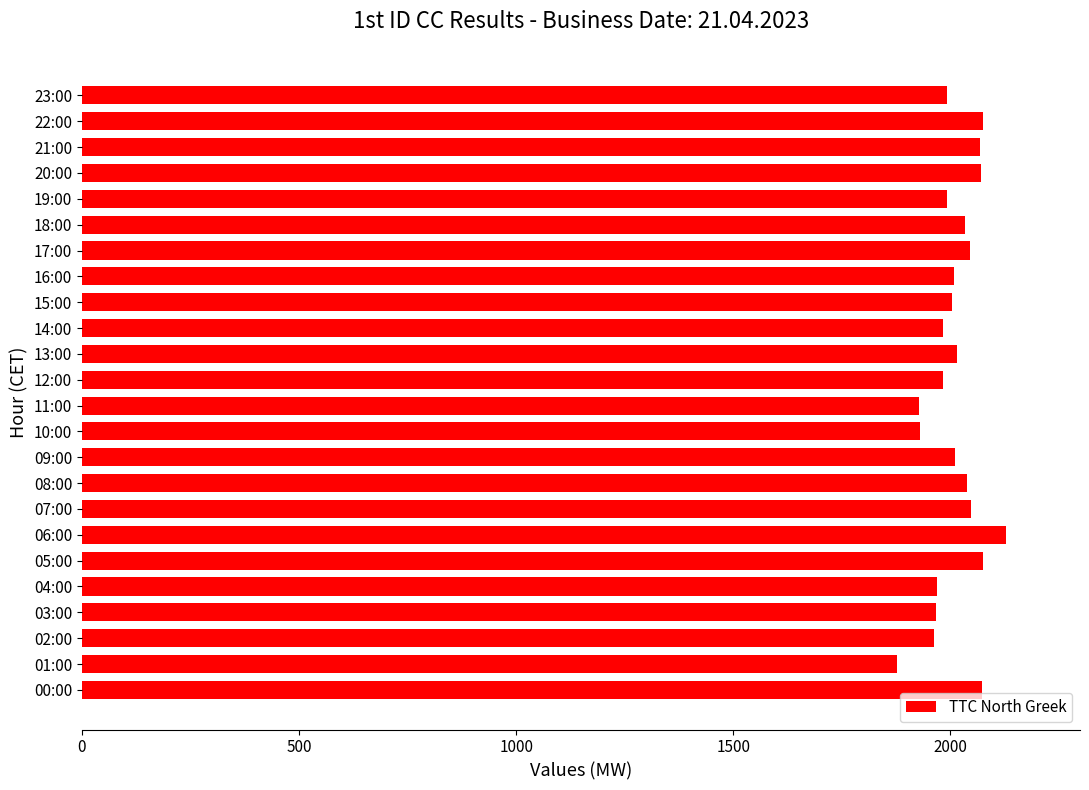

Approximately how many times larger is the value at 10:00 compared to 08:00?

0.9